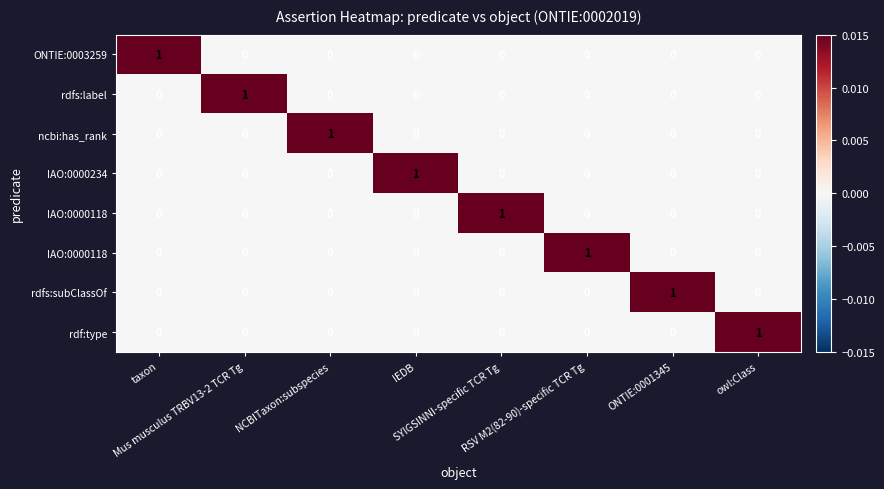

Which label corresponds to the smallest value in the chart?

Mus musculus TRBV13-2 TCR Tg